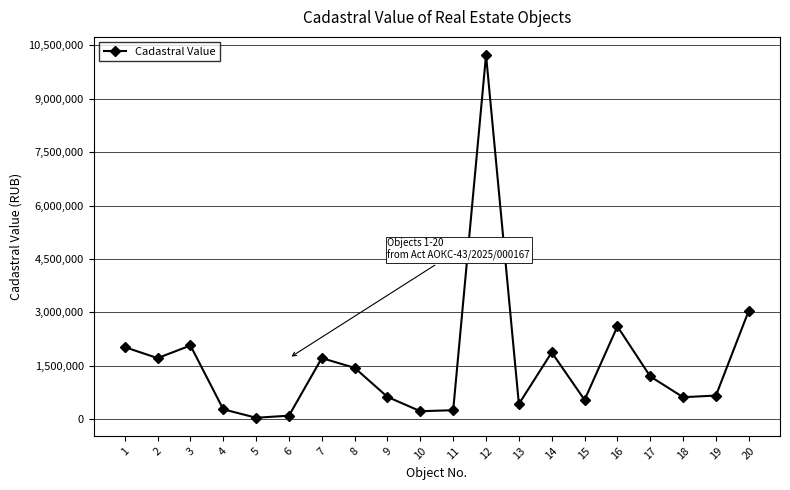

What is the value of the 17th point from the left?

1202020.8